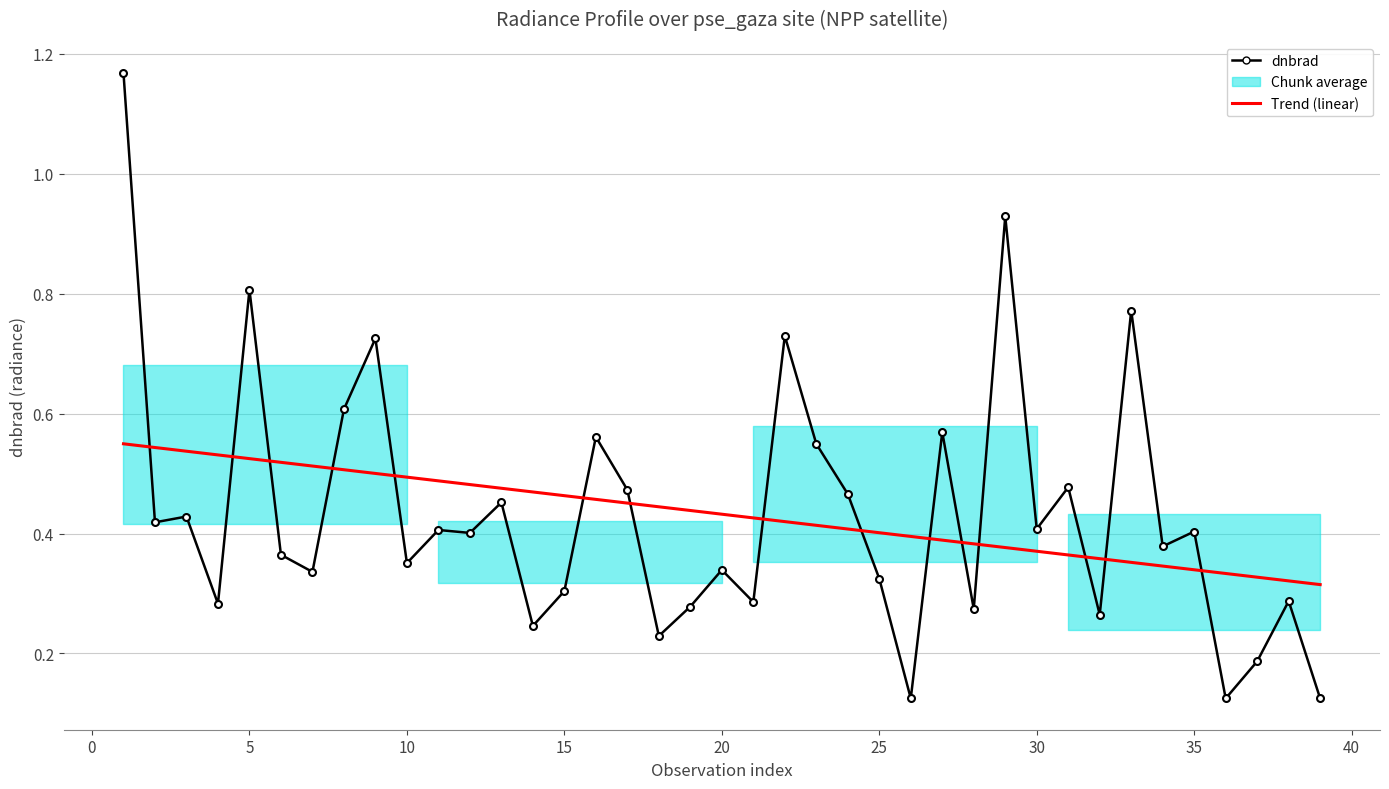

True or false: dnbrad and Trend (linear) intersect in this chart.

True